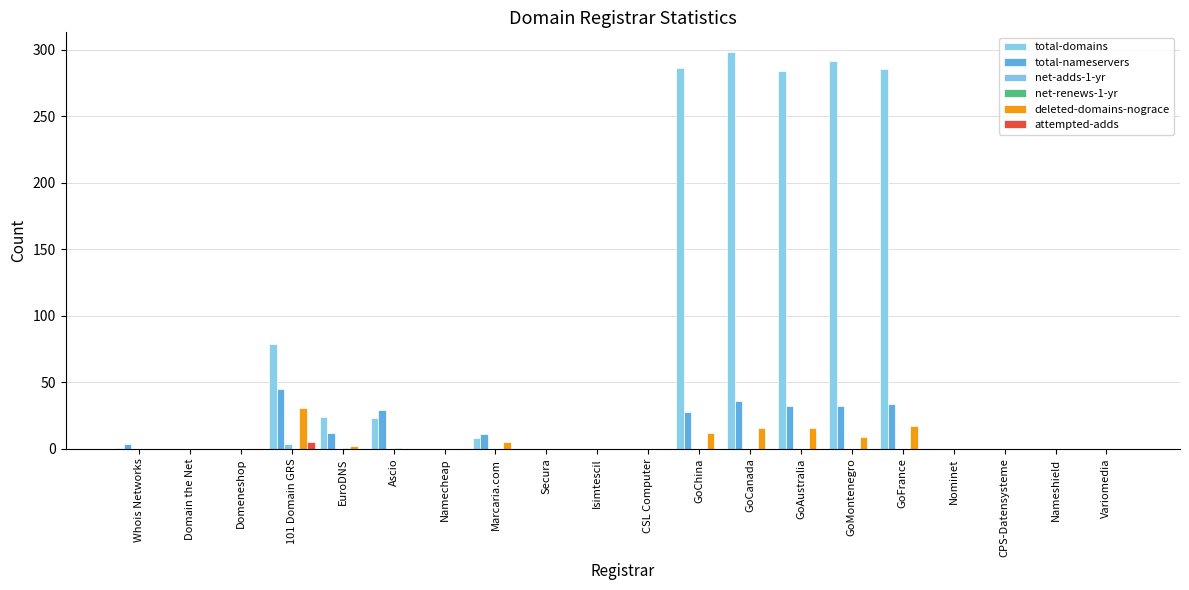

What is the highest value of the total-nameservers series?

45